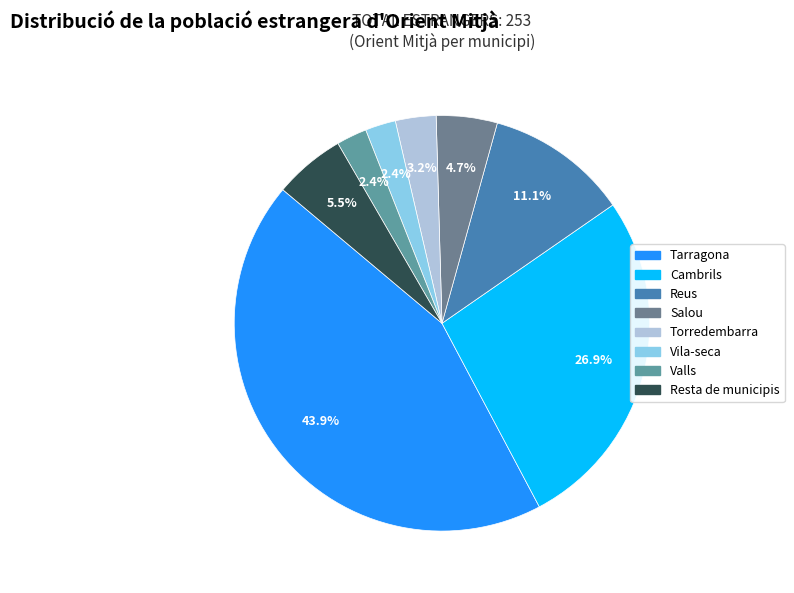

Between Resta de municipis and Reus, which is larger?

Reus